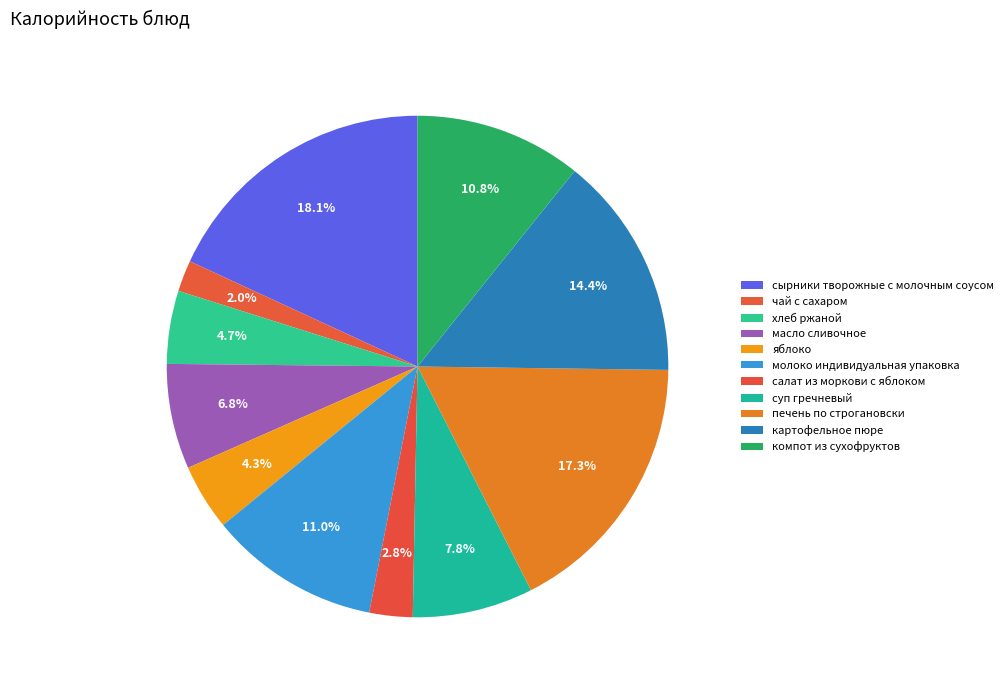

The салат из моркови с яблоком slice represents 3% of the pie. True or false?

True